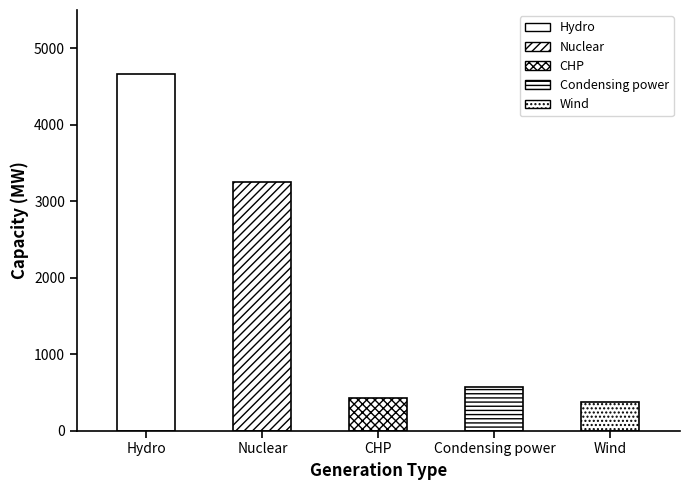

What is the sum of all values?

9285.7